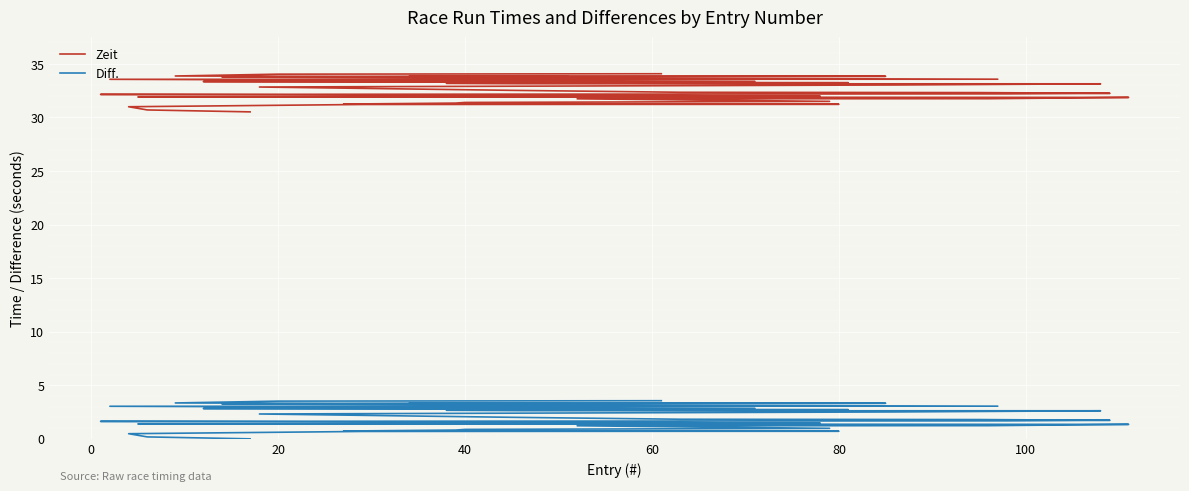

Which series has the largest total across all categories?

Zeit